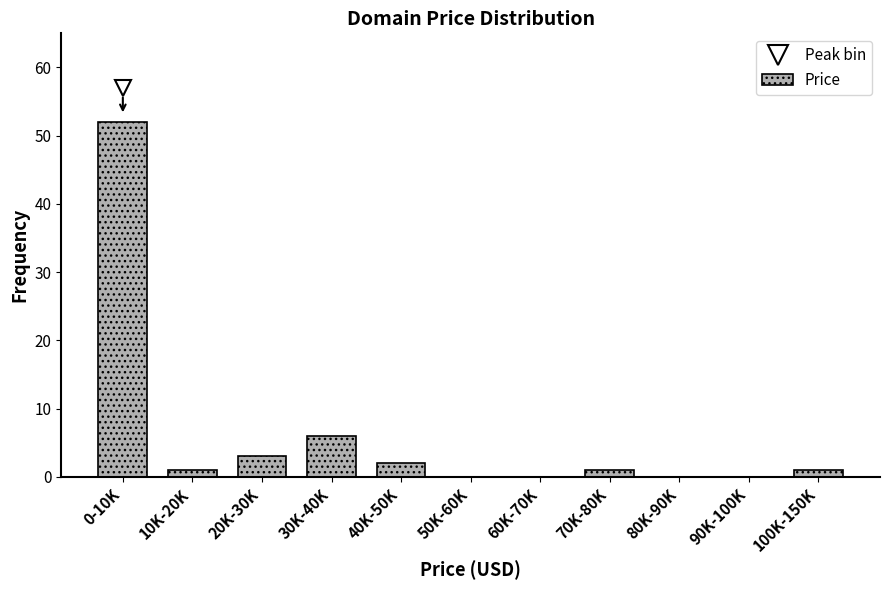

Reading left to right, list all the values displayed in this chart.

0-10K=52	10K-20K=1	20K-30K=3	30K-40K=6	40K-50K=2	50K-60K=0	60K-70K=0	70K-80K=1	80K-90K=0	90K-100K=0	100K-150K=1